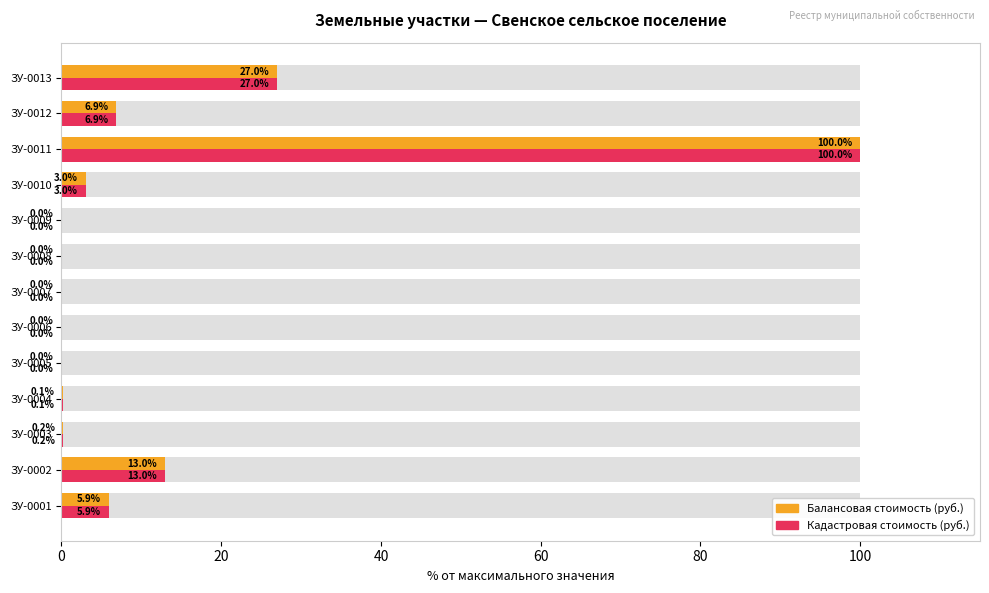

Reading left to right, extract all data points from this chart.

Балансовая стоимость (руб.): 5.9	13.0	0.2	0.1	0.0	0.0	0.0	0.0	0.0	3.0	100.0	6.9	27.0
Кадастровая стоимость (руб.): 5.9	13.0	0.2	0.1	0.0	0.0	0.0	0.0	0.0	3.0	100.0	6.9	27.0